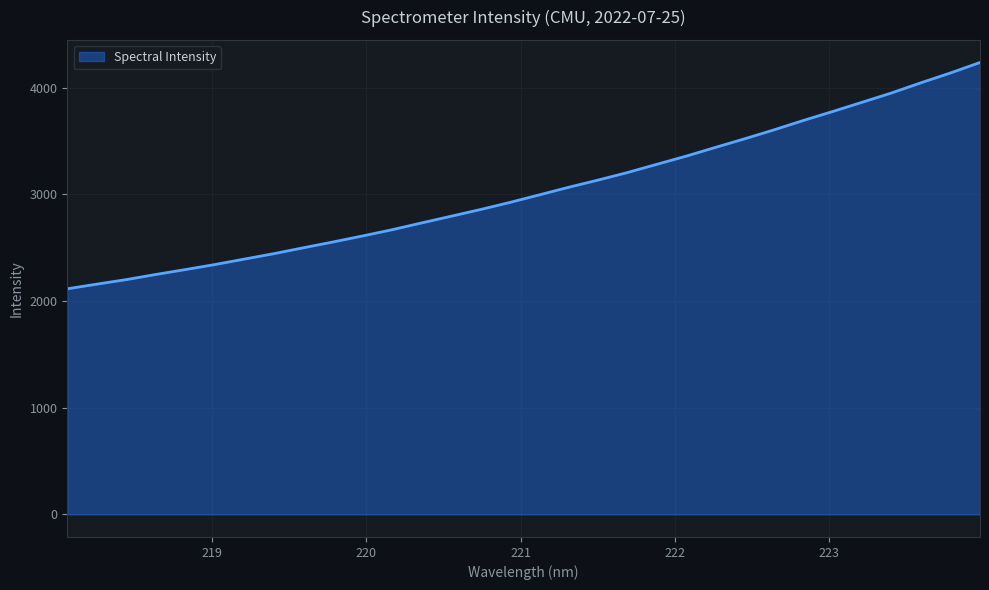

What is the average value?

3034.4